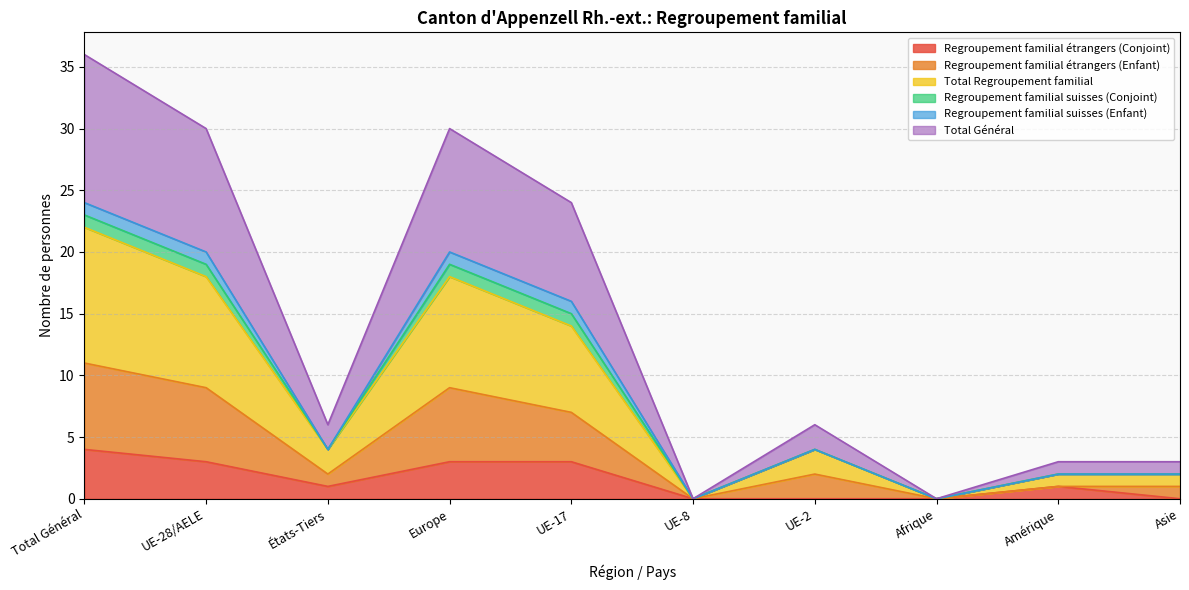

Does the chart have visible grid lines?

Yes